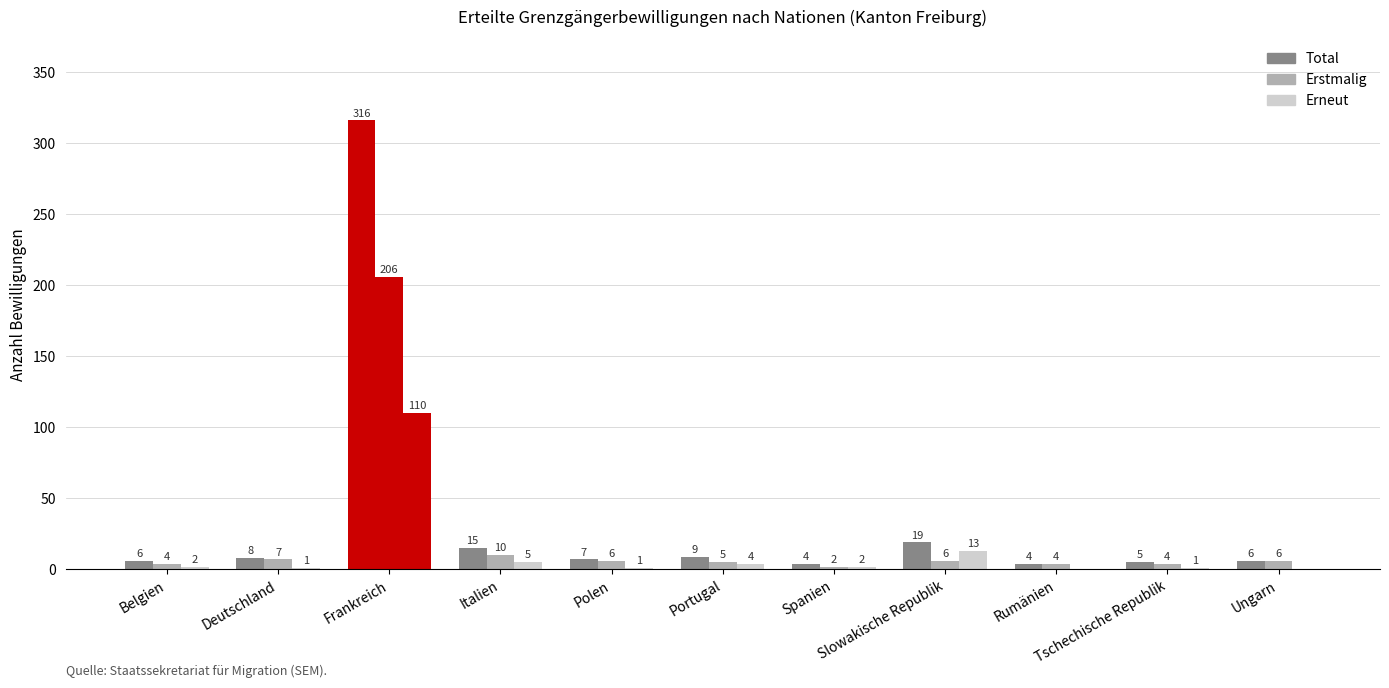

At how many categories does at least one series exceed 268?

1